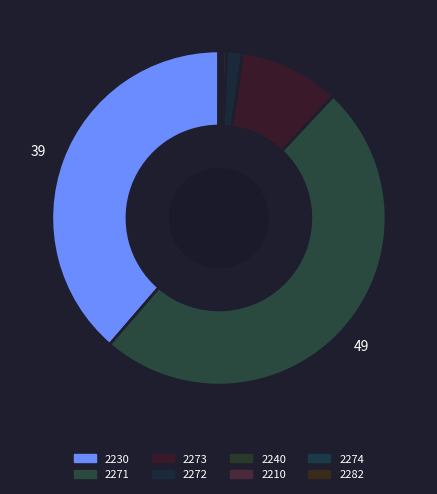

How many segments does this pie chart have?

8